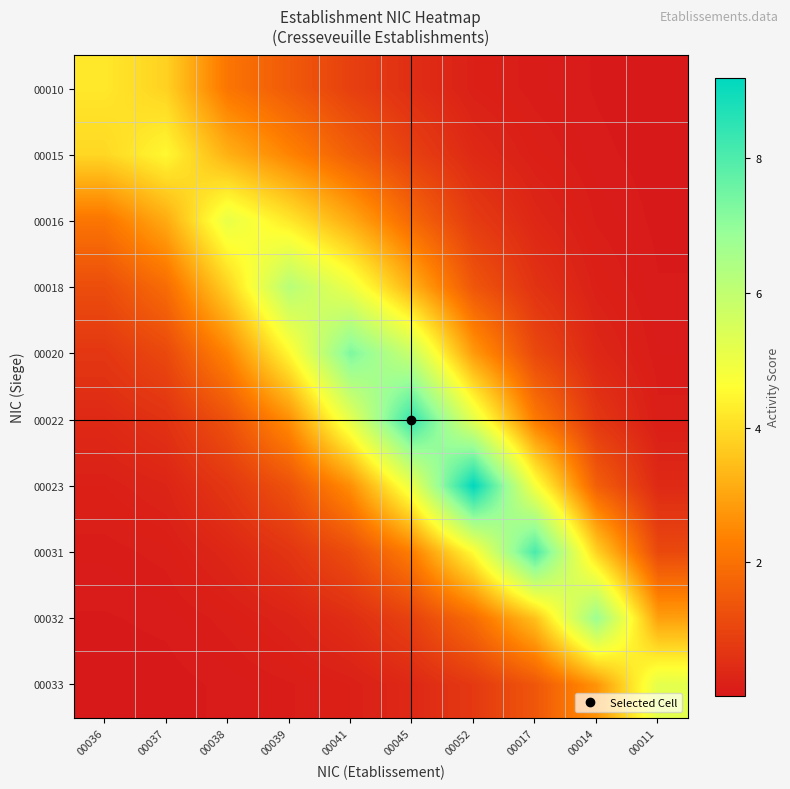

Reading right to left, list all the values displayed in this chart.

00010: 00011=0.0	00014=0.1	00017=0.1	00052=0.2	00045=0.5	00041=0.9	00039=1.5	00038=2.1	00037=3.8	00036=4.2
00015: 00011=0.0	00014=0.1	00017=0.2	00052=0.4	00045=0.9	00041=1.6	00039=2.4	00038=3.2	00037=4.5	00036=3.9
00016: 00011=0.0	00014=0.1	00017=0.3	00052=0.8	00045=1.8	00041=3.1	00039=4.2	00038=5.1	00037=3.1	00036=2.1
00018: 00011=0.1	00014=0.2	00017=0.6	00052=1.4	00045=3.2	00041=5.0	00039=6.2	00038=3.8	00037=1.9	00036=1.2
00020: 00011=0.1	00014=0.3	00017=1.1	00052=2.8	00045=5.8	00041=7.3	00039=4.5	00038=2.4	00037=1.1	00036=0.7
00022: 00011=0.1	00014=0.7	00017=2.2	00052=5.2	00045=8.4	00041=5.2	00039=2.6	00038=1.3	00037=0.6	00036=0.4
00023: 00011=0.4	00014=1.6	00017=4.8	00052=9.2	00045=5.1	00041=2.6	00039=1.3	00038=0.7	00037=0.3	00036=0.2
00031: 00011=1.1	00014=3.8	00017=8.1	00052=4.6	00045=2.3	00041=1.2	00039=0.7	00038=0.3	00037=0.1	00036=0.1
00032: 00011=2.9	00014=6.8	00017=3.5	00052=1.9	00045=0.9	00041=0.5	00039=0.3	00038=0.1	00037=0.1	00036=0.1
00033: 00011=5.2	00014=2.7	00017=1.4	00052=0.8	00045=0.4	00041=0.2	00039=0.1	00038=0.1	00037=0.0	00036=0.0